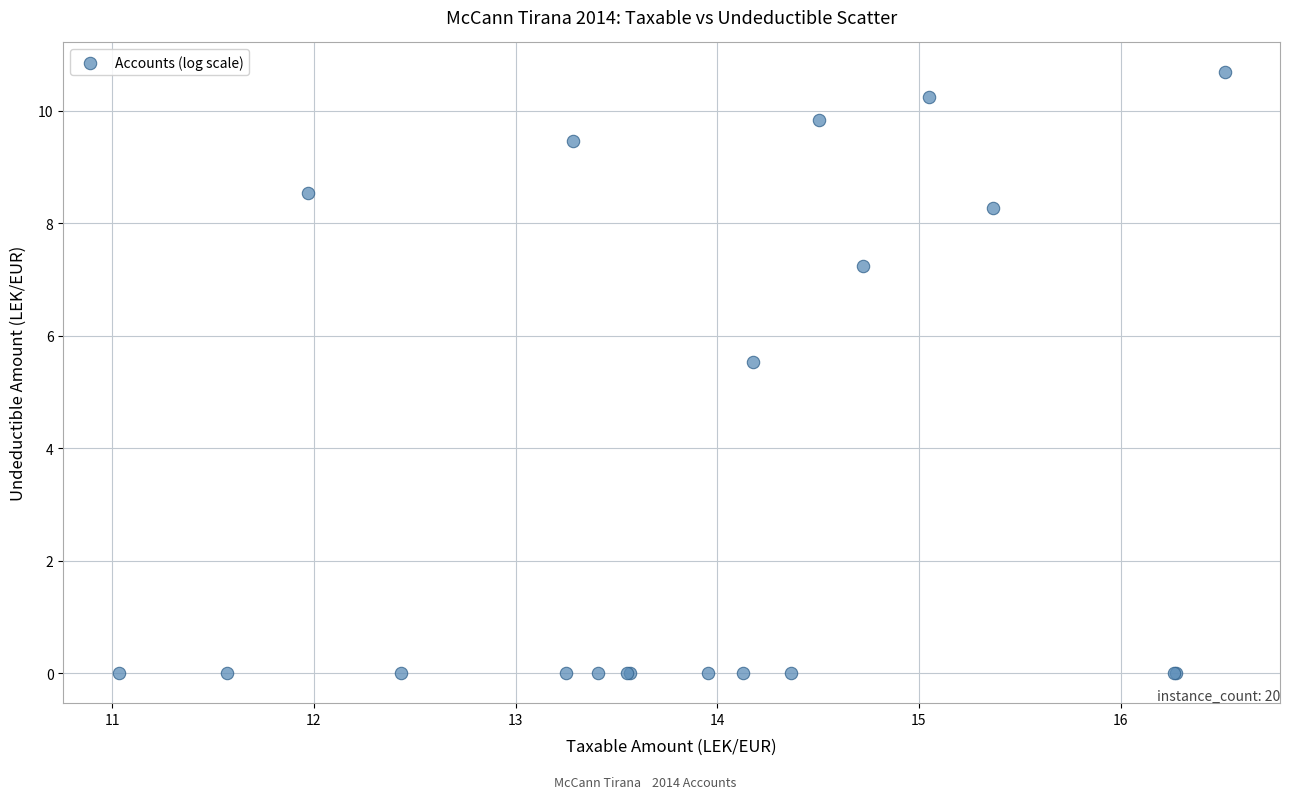

What Y value in the scatter plot is closest to 5?

5.5